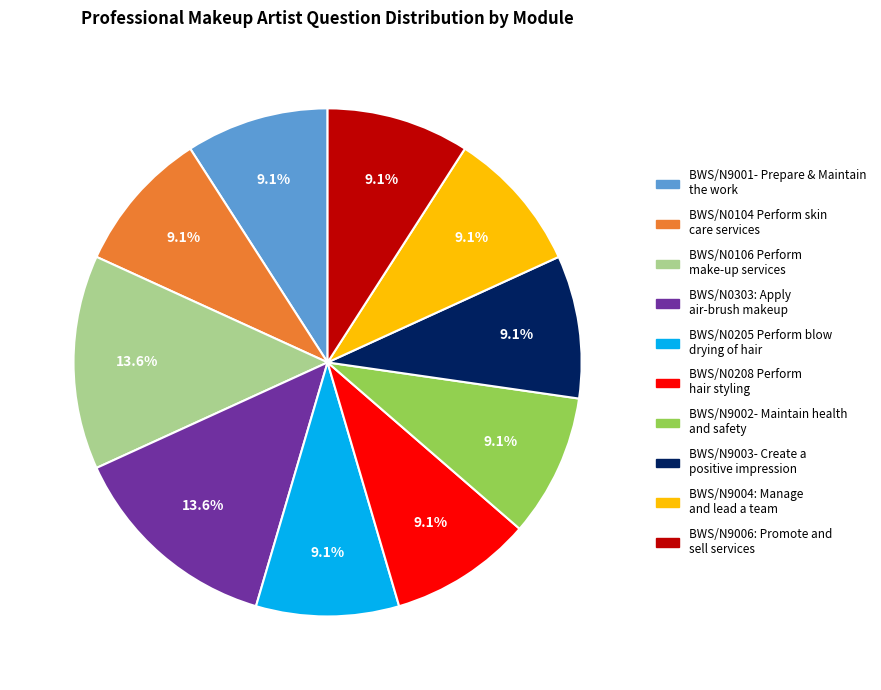

Does any single category account for the majority?

No